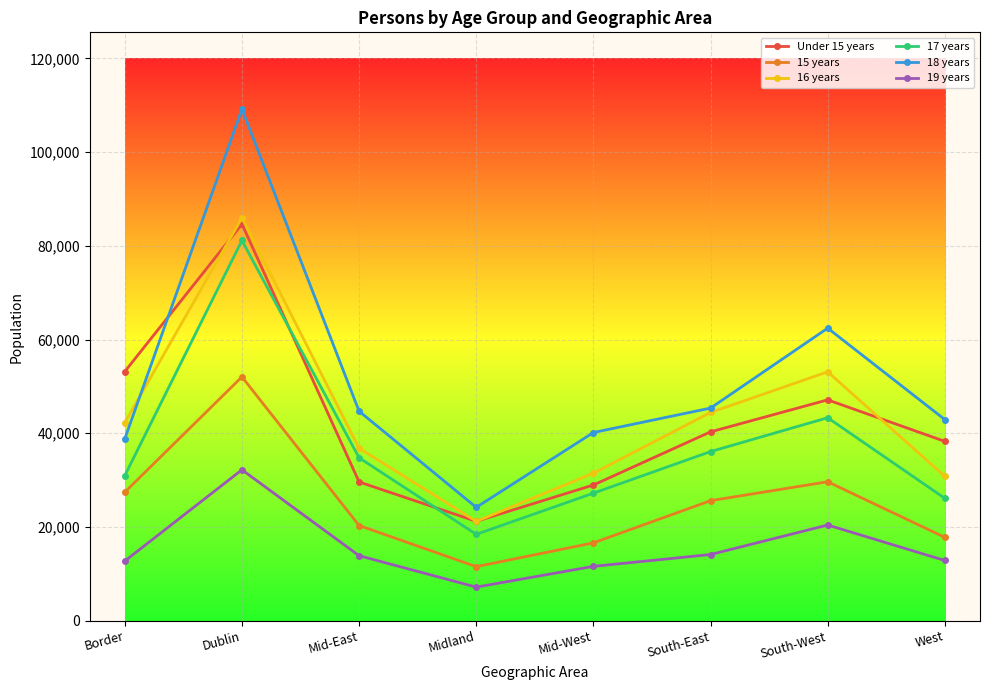

How many data points in 17 years are less than 34769?

4